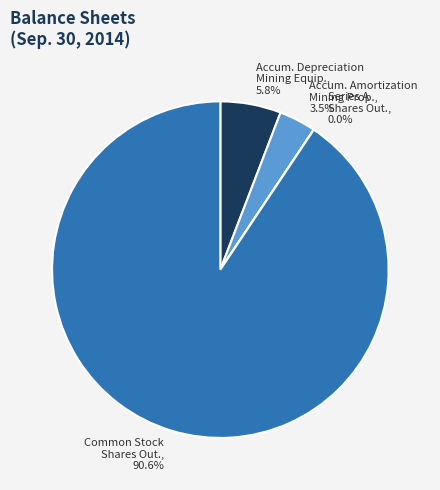

Is there any slice that represents more than half of the pie?

Yes